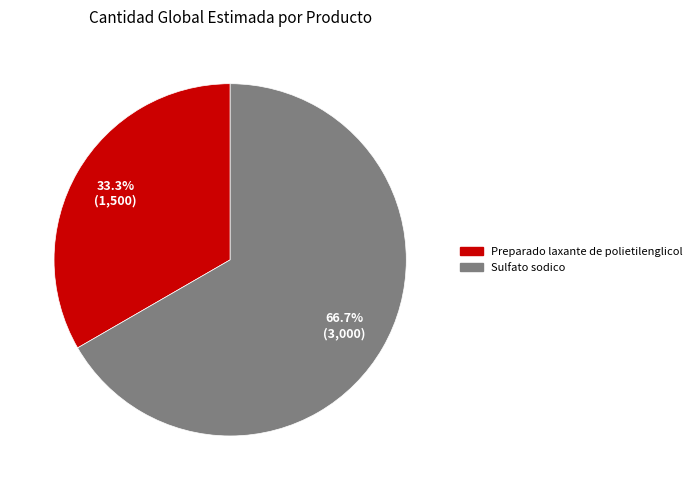

To the nearest percent, what percentage of the pie is Preparado laxante de polietilenglicol?

33%